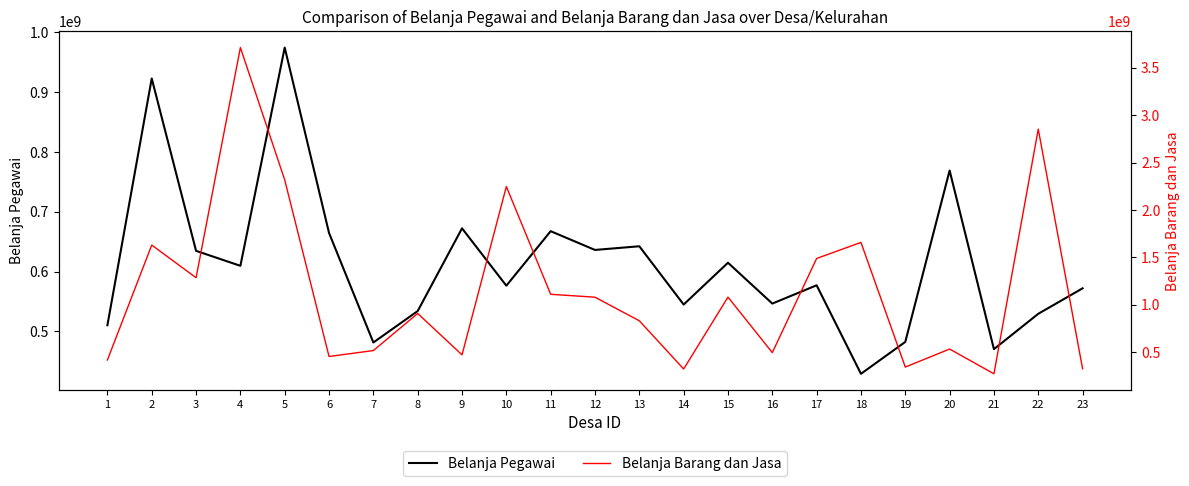

What is the approximate value of Belanja Barang dan Jasa at 3?

1285152001